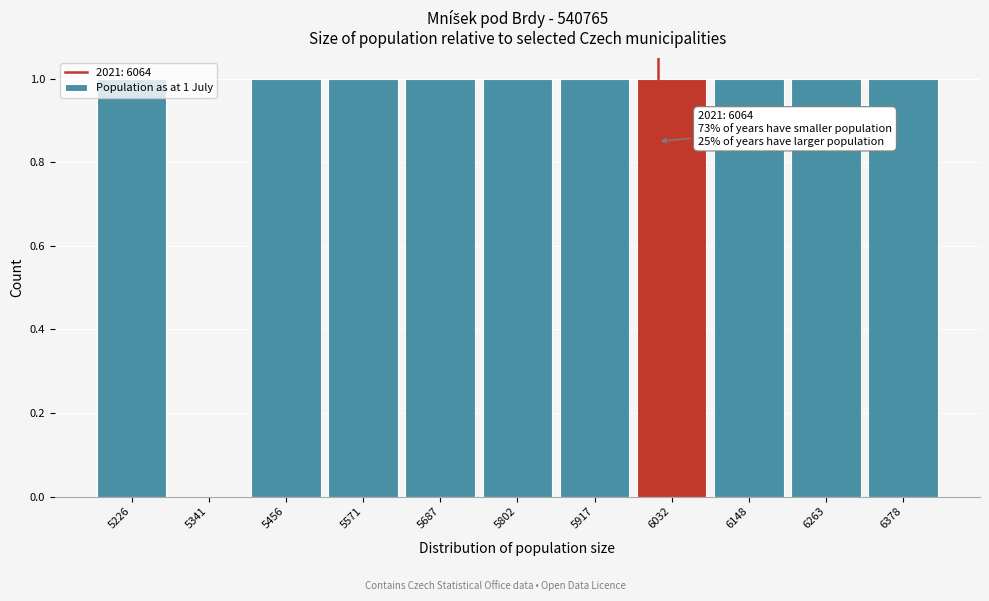

What is the ratio of the value at 5917 to the value at 5456?

1.0